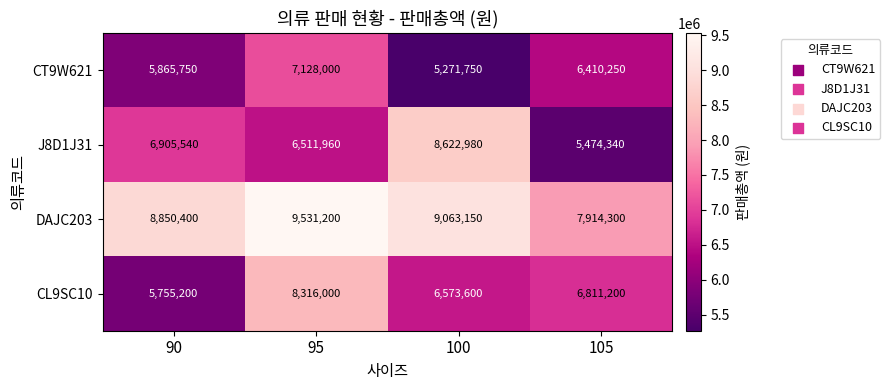

Which series changed the most between 95 and 100?

J8D1J31